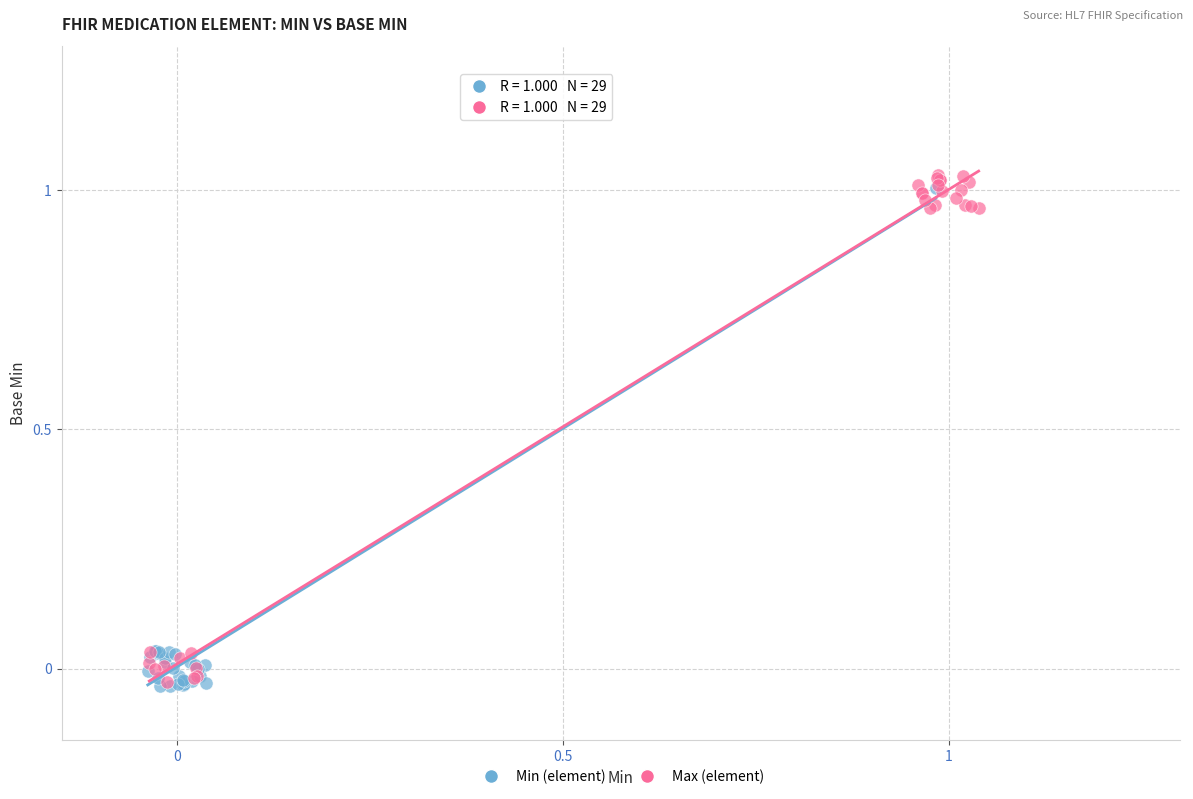

Which series has the largest Y range (max minus min)?

Max (element)